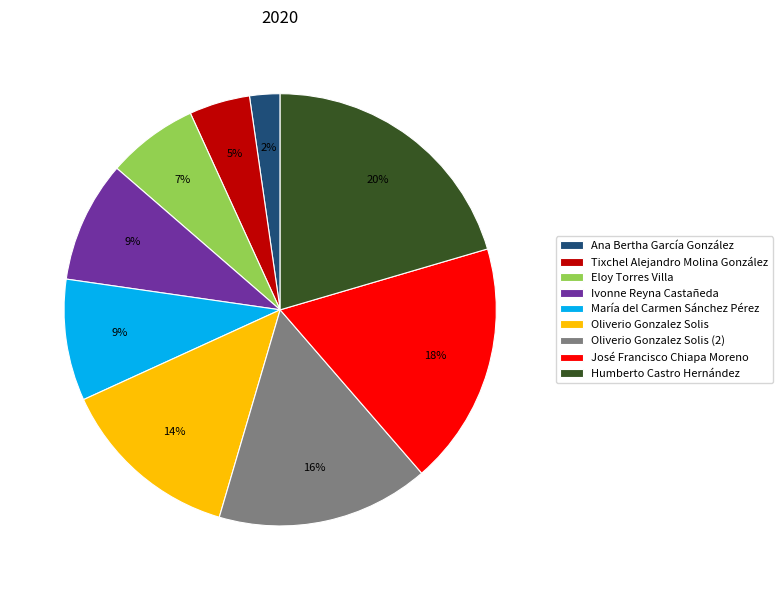

Combined, do Ana Bertha García González and Ivonne Reyna Castañeda account for over 50%?

No